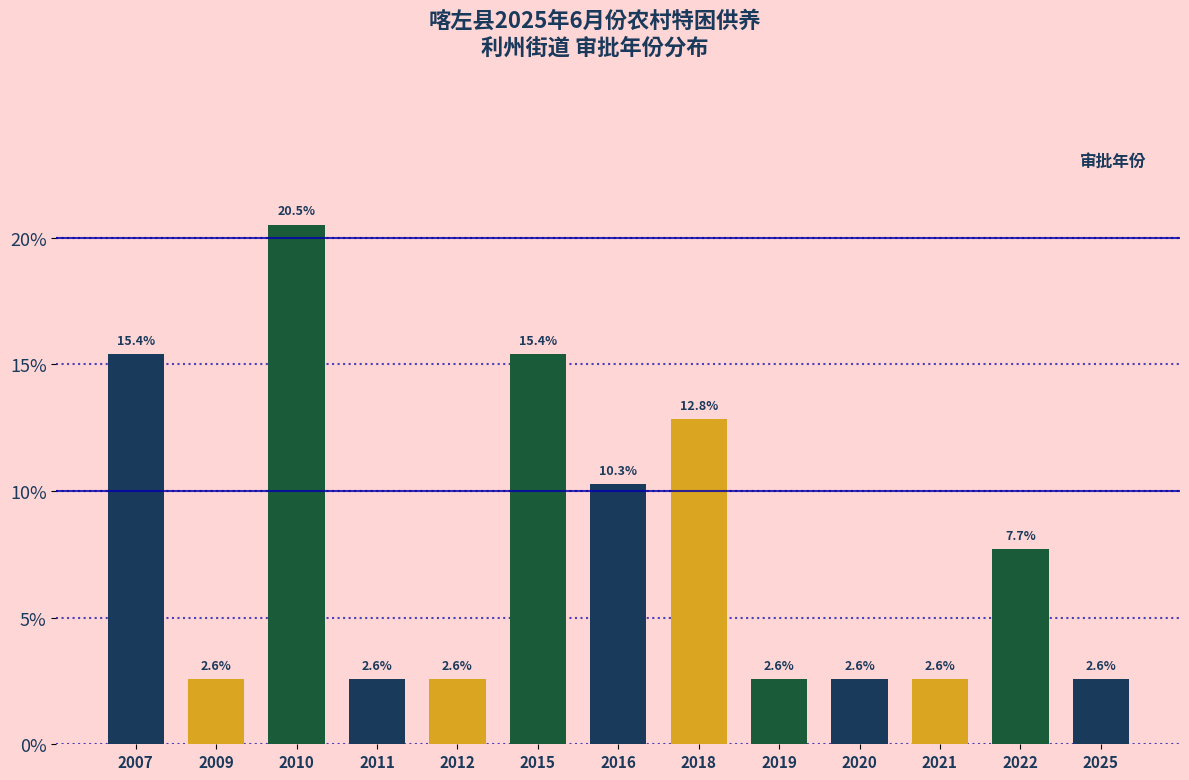

Reading left to right, list all the values displayed in this chart.

15.4	2.6	20.5	2.6	2.6	15.4	10.3	12.8	2.6	2.6	2.6	7.7	2.6